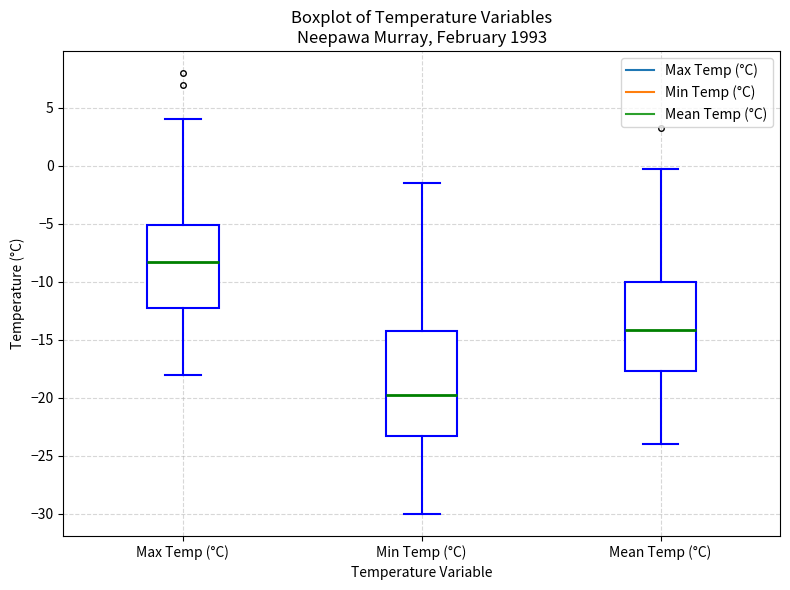

Reading left to right, transcribe this box plot: for each box, give where its median line is, the range the box spans, and where its two whiskers end, as read against the y-axis. The values are not printed on the chart, so give them approximately, as read against the axis.

Max Temp (°C): median -8.0, box -12.0 to -5.0, whiskers -18.0 to 4.0
Min Temp (°C): median -19.5, box -23.0 to -14.0, whiskers -30.0 to -1.5
Mean Temp (°C): median -14.0, box -17.5 to -10.0, whiskers -24.0 to -0.5